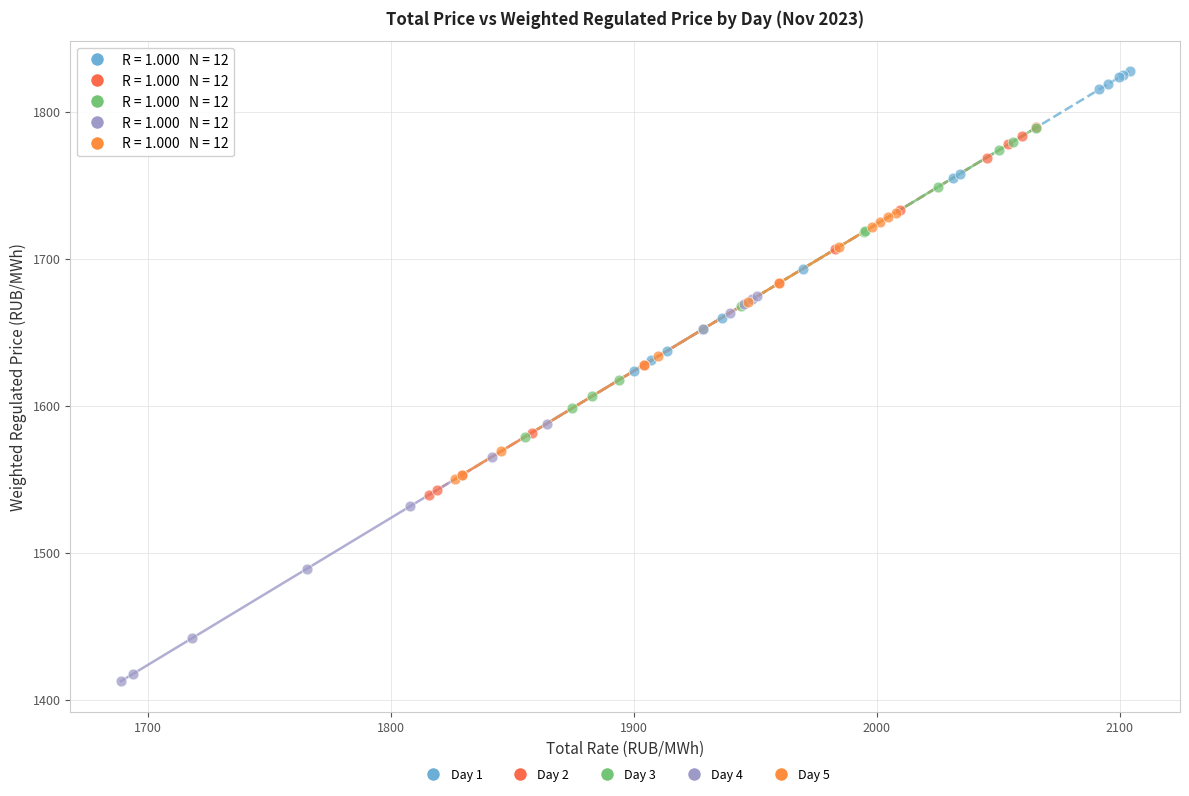

Which series reaches the maximum Y coordinate?

Day 1